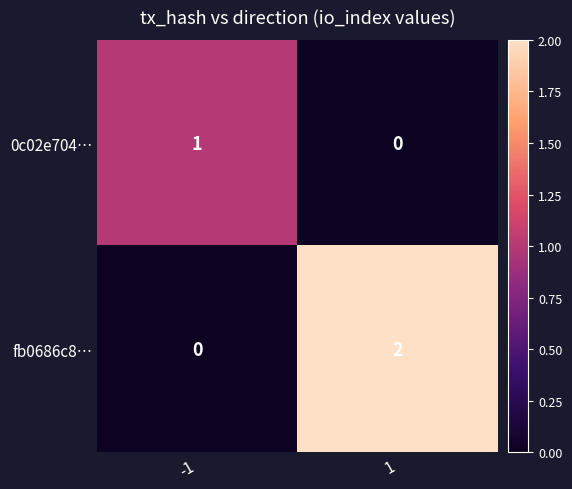

How many data points does each series have?

2